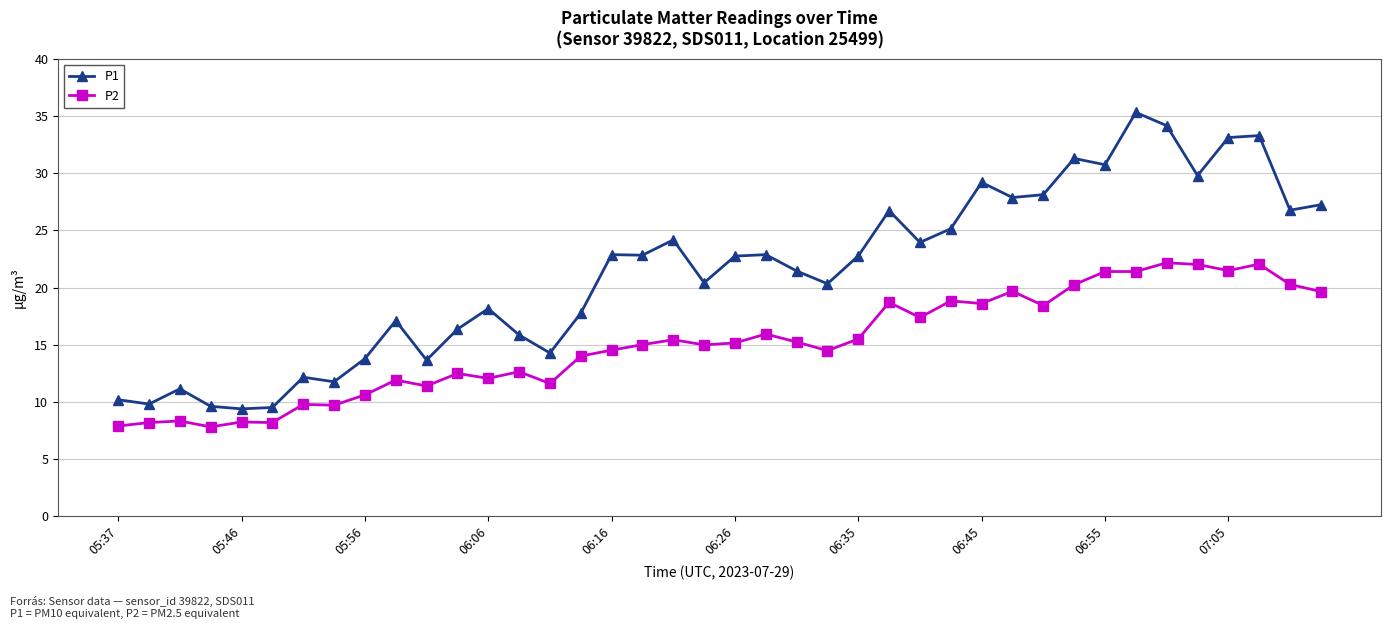

What are all the series names shown in the legend?

P1, P2